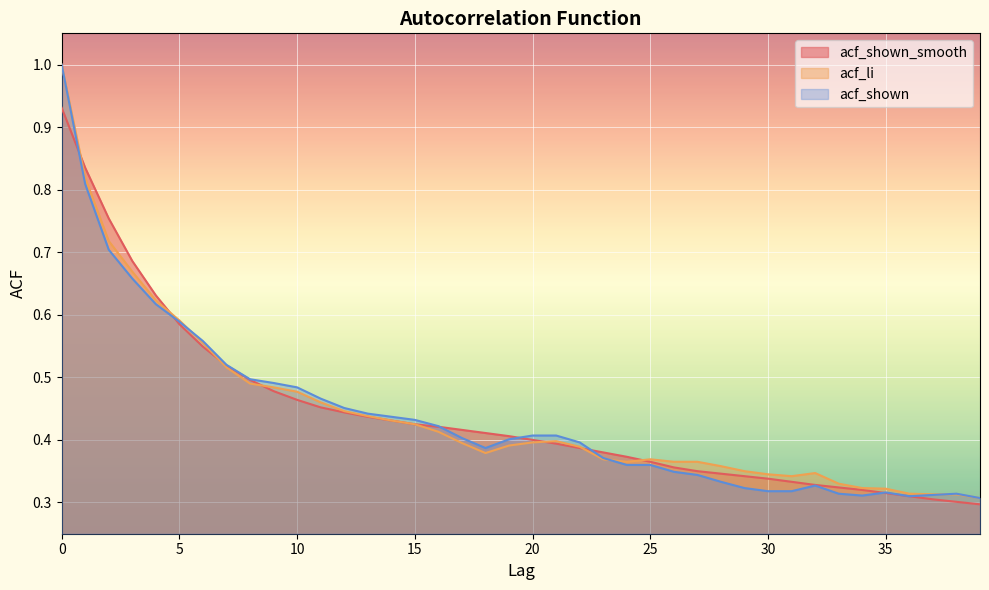

Where is the first local minimum for acf_shown?

18